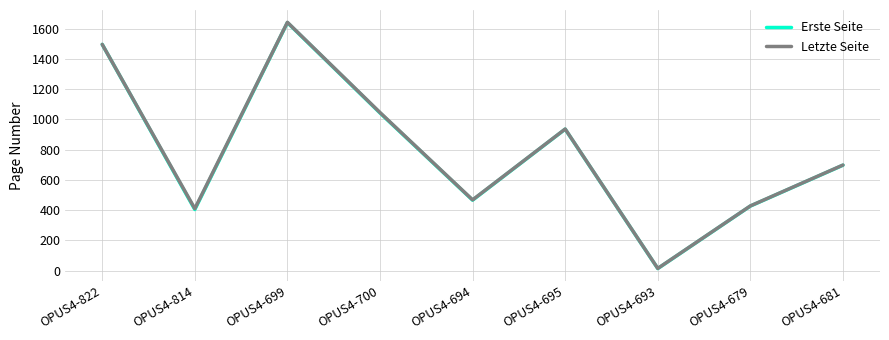

At which category is the sum across all series the highest?

OPUS4-699